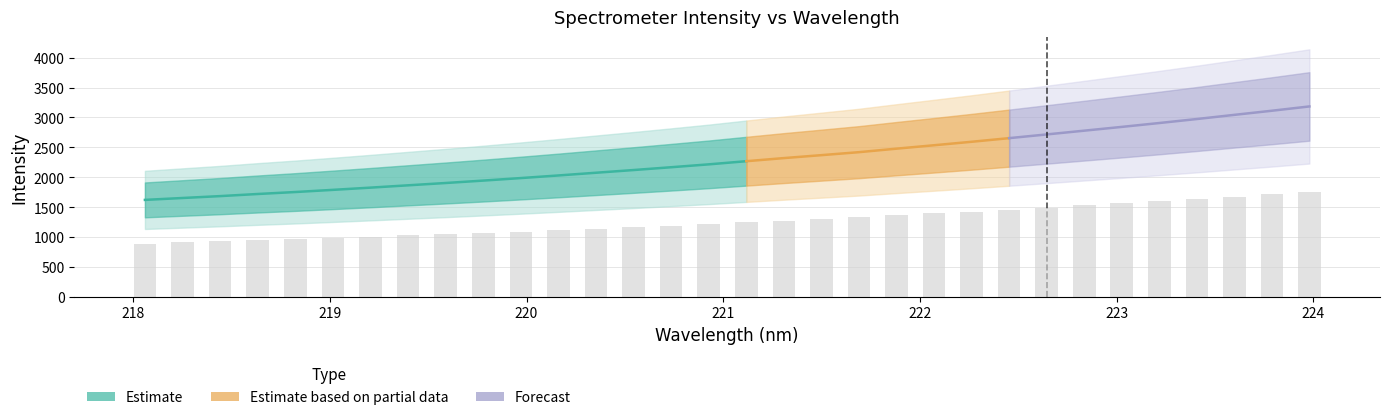

Are the bars grouped side by side (vs. stacked)?

No